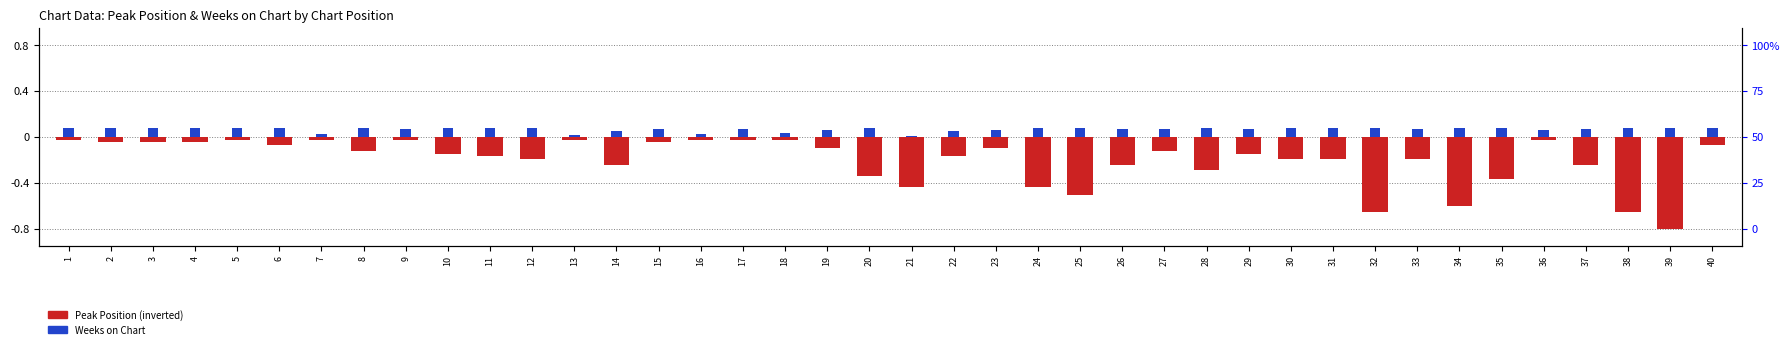

At which label does Peak Position (normalized) reach its minimum?

39